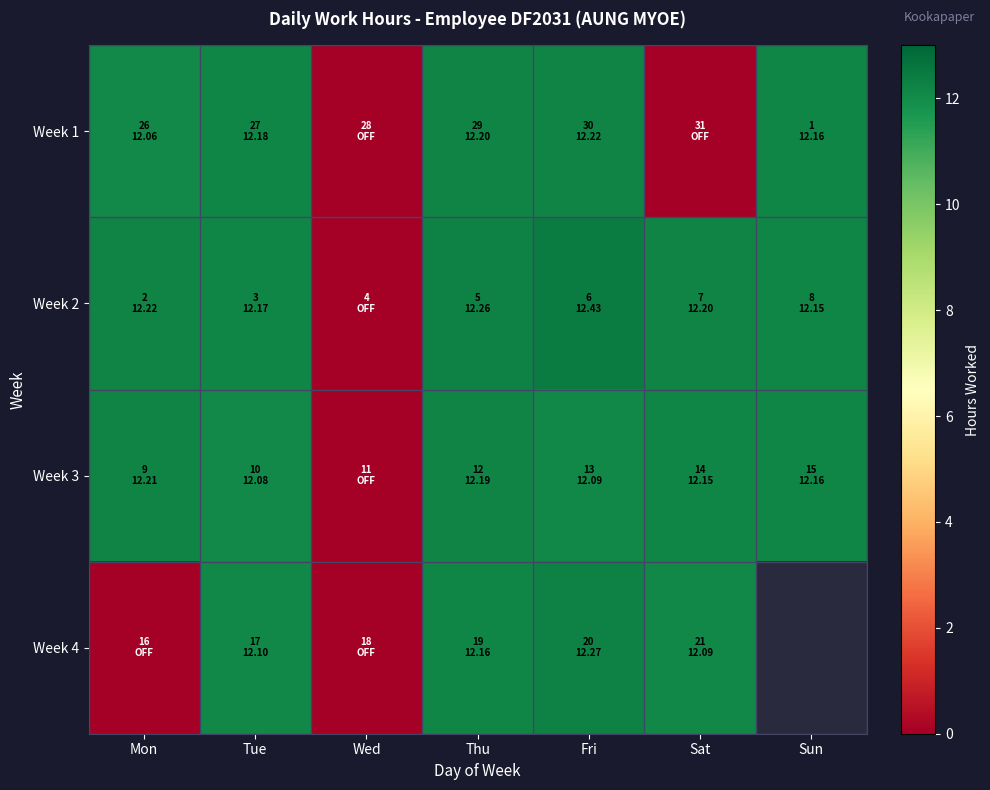

Which has a higher value, Thu or Sat?

Thu